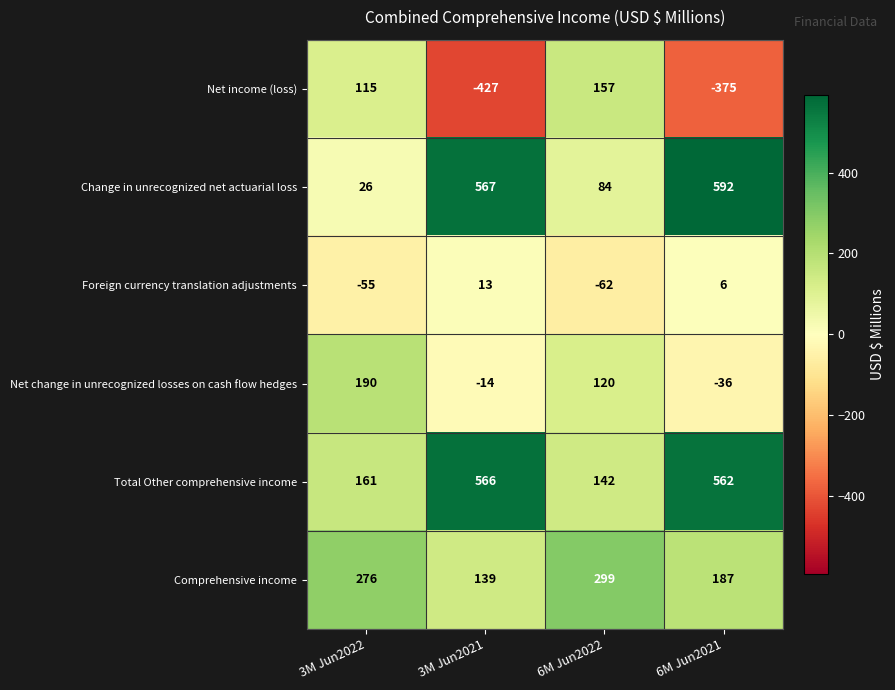

Read the Net change in unrecognized losses on cash flow hedges value at 3M Jun2022, to the nearest 5.

190